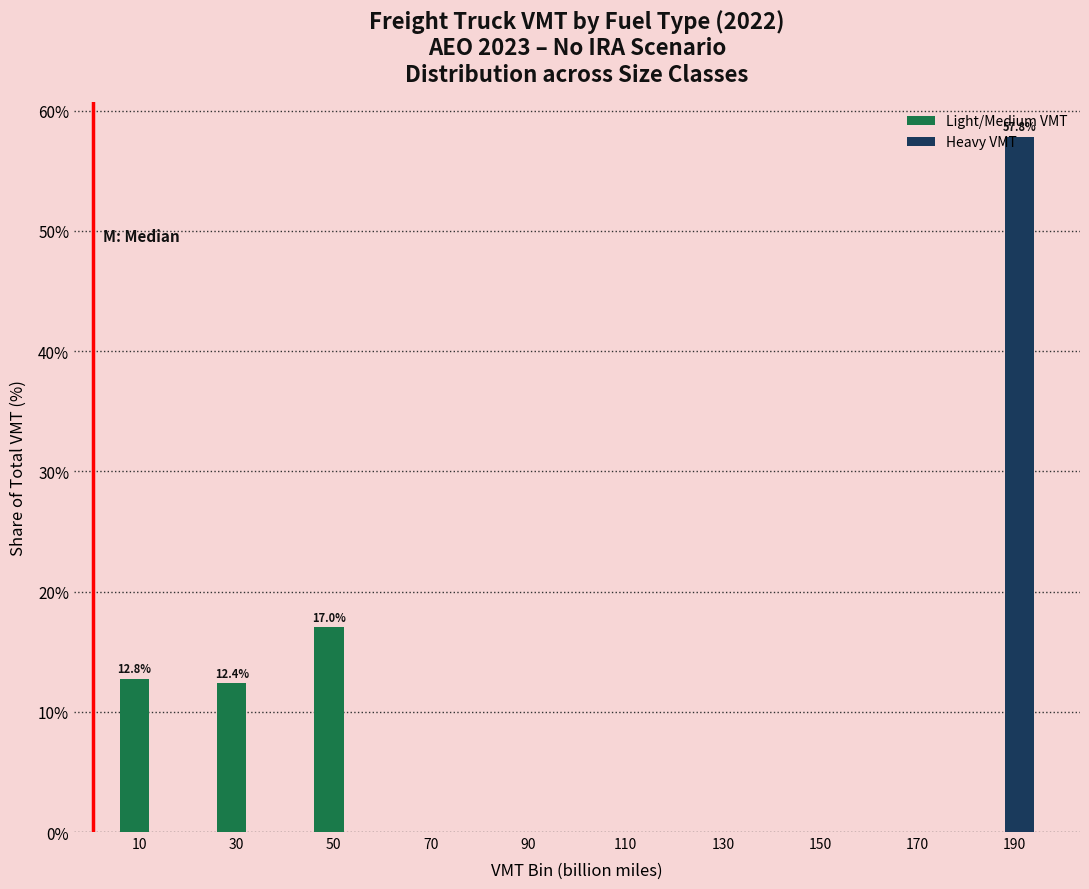

What is the maximum value shown in the chart?

57.8